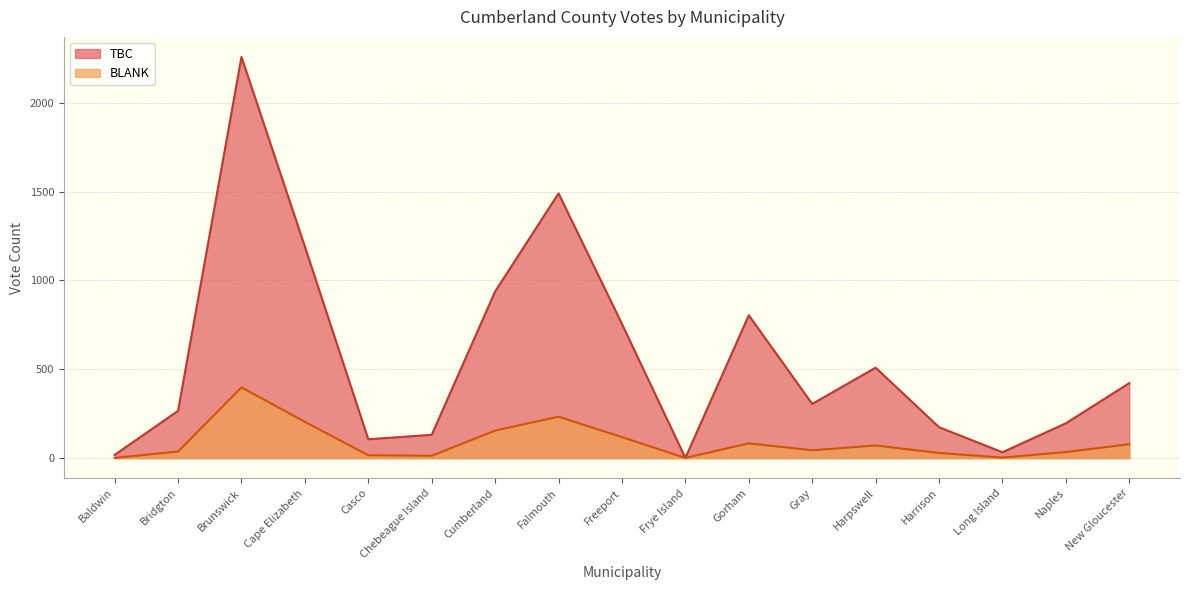

At which label does BLANK first exceed 44?

Brunswick